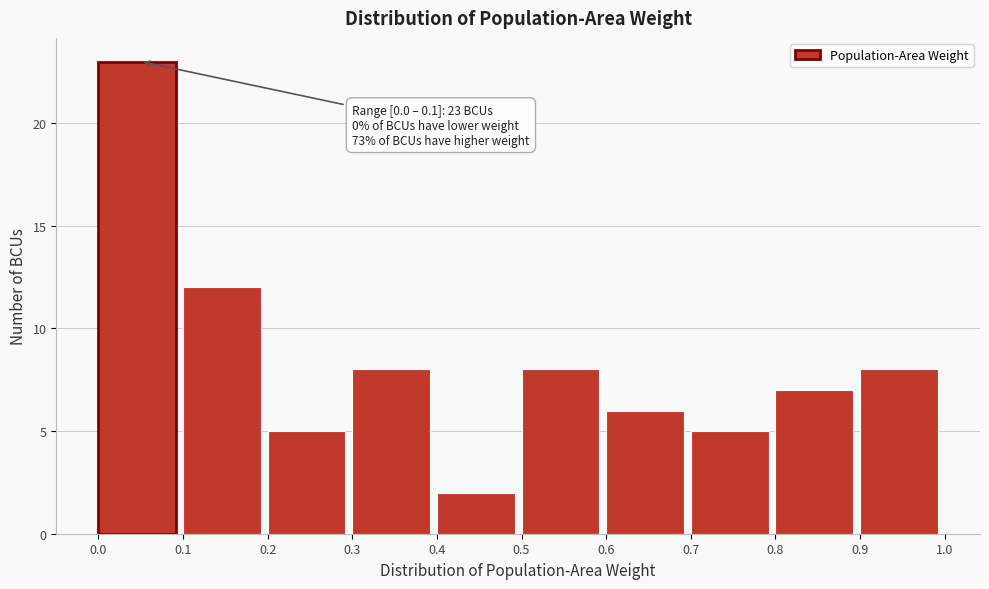

Which range on the x-axis has the tallest bar?

0.0 to 0.1